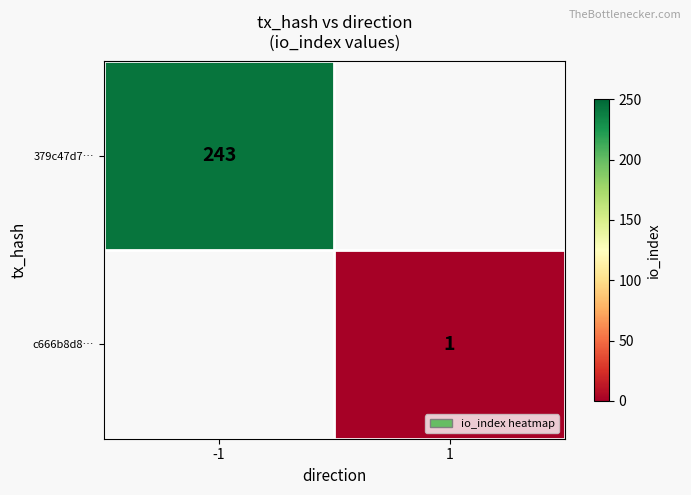

Count the number of data series in this chart.

2